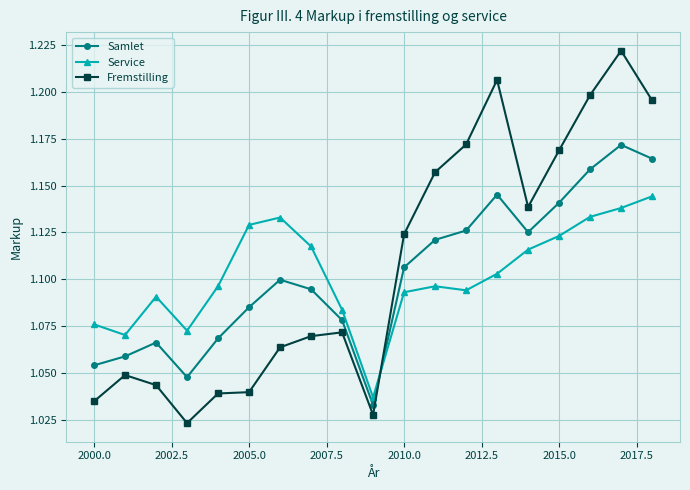

Rank the series by their maximum value, from highest to lowest.

Fremstilling, Samlet, Service